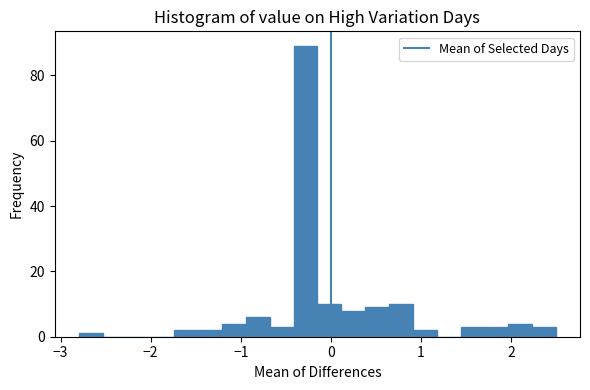

Around what value on the x-axis is the tallest bar? Give the approximate position of its centre, as read against the axis.

-0.3